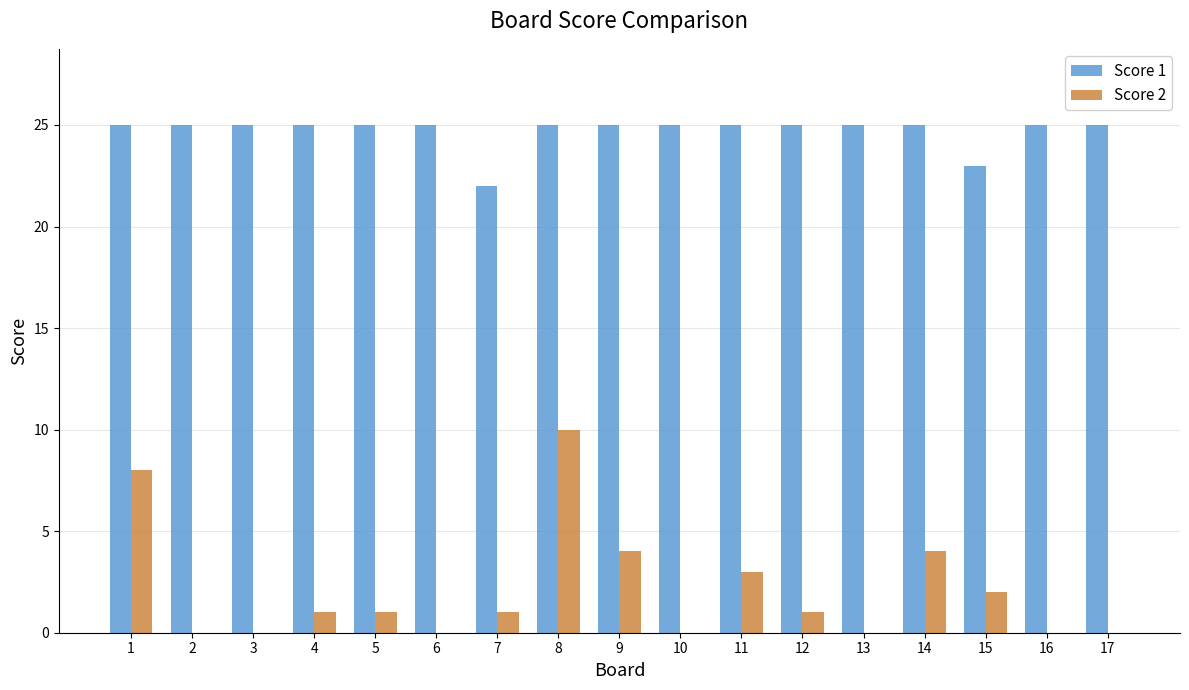

Is the value of Score 2 at 3 greater than the value of Score 1 at 1?

No